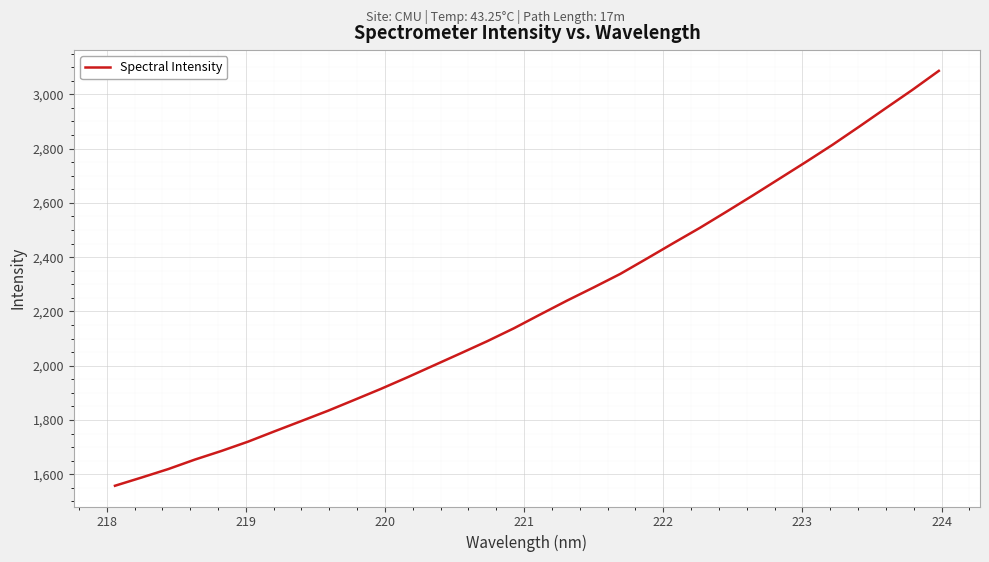

Reading left to right, list all the values displayed in this chart.

1557.9	1588.2	1619.3	1654.3	1686.1	1720.3	1758.6	1796.1	1834.0	1874.3	1915.0	1957.7	2001.9	2046.0	2090.7	2138.0	2189.4	2240.1	2288.5	2338.2	2394.6	2451.8	2508.1	2567.5	2627.9	2689.5	2751.3	2814.4	2881.0	2948.8	3016.2	3086.6